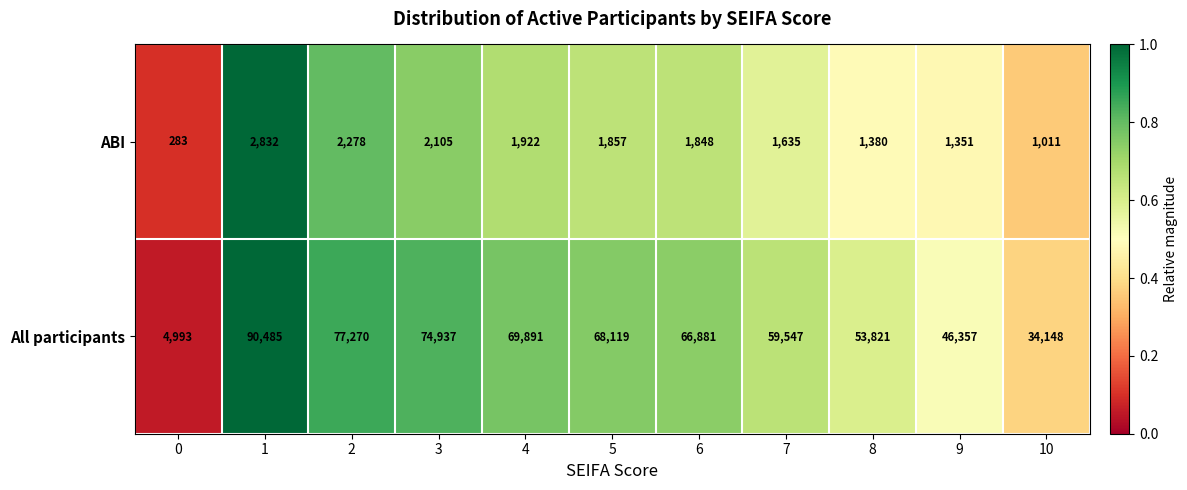

What is the difference between the highest and lowest values at 3?

72832